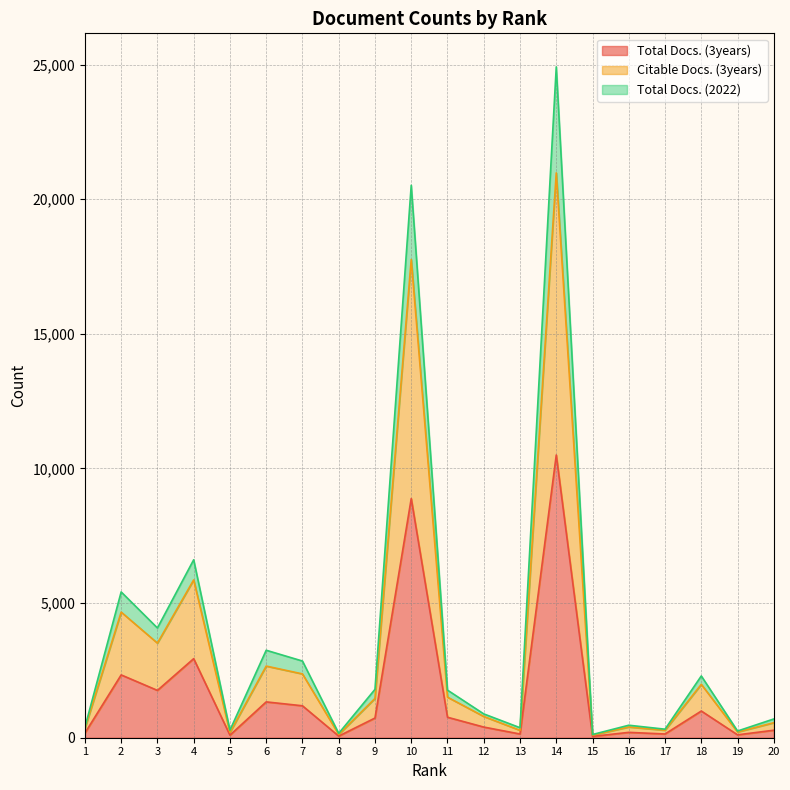

Reading left to right, what are all the values shown in this chart?

Total Docs. (3years): 173	2333	1758	2937	96	1331	1186	61	731	8883	761	396	138	10500	49	199	139	992	107	279
Citable Docs. (3years): 344	4666	3514	5862	192	2661	2370	121	1459	17763	1507	790	275	20979	98	398	278	1983	213	558
Total Docs. (2022): 389	5415	4076	6609	280	3249	2848	163	1796	20519	1768	885	372	24916	119	464	317	2294	249	697